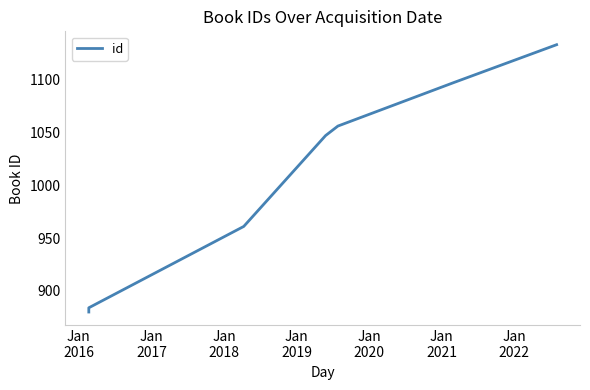

How many series are shown in this chart?

1